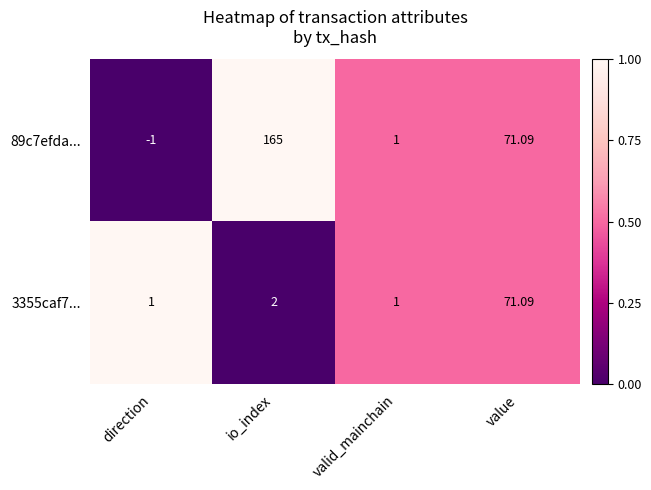

List the labels in order of 89c7efda... value, smallest first.

direction, valid_mainchain, value, io_index